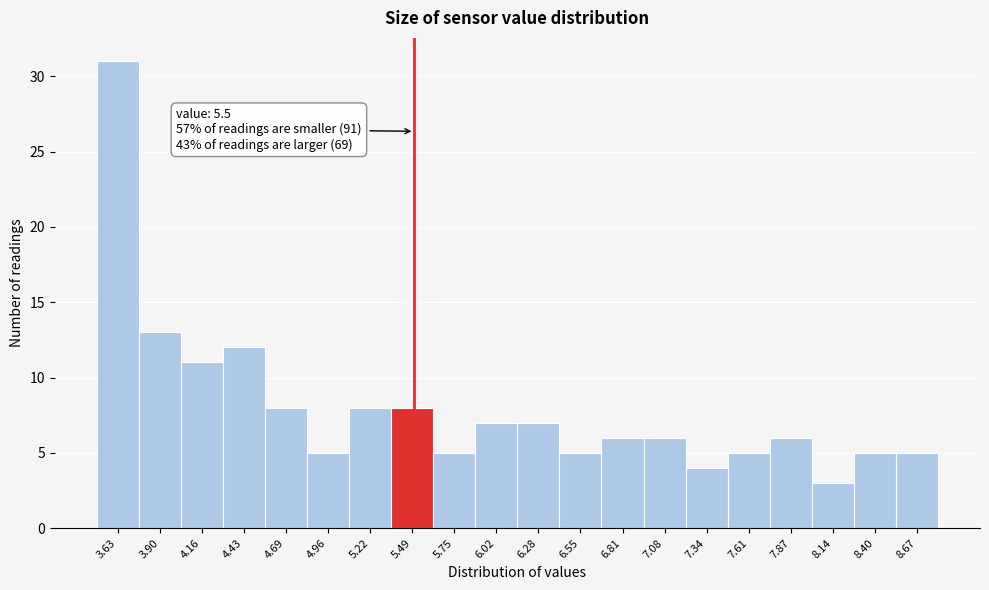

Which range on the x-axis has the tallest bar?

3.500 to 3.765